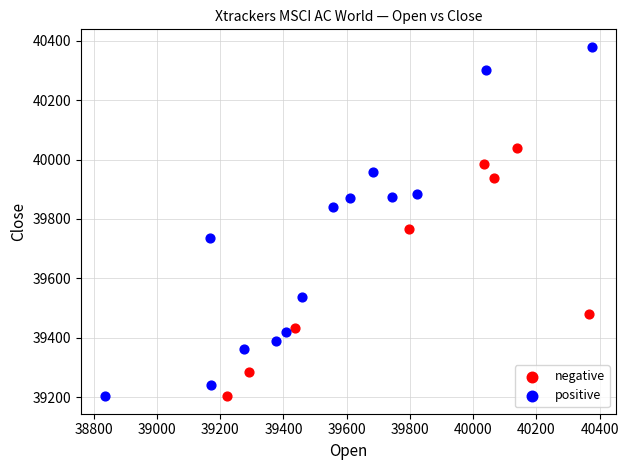

Which series has the largest Y range (max minus min)?

positive